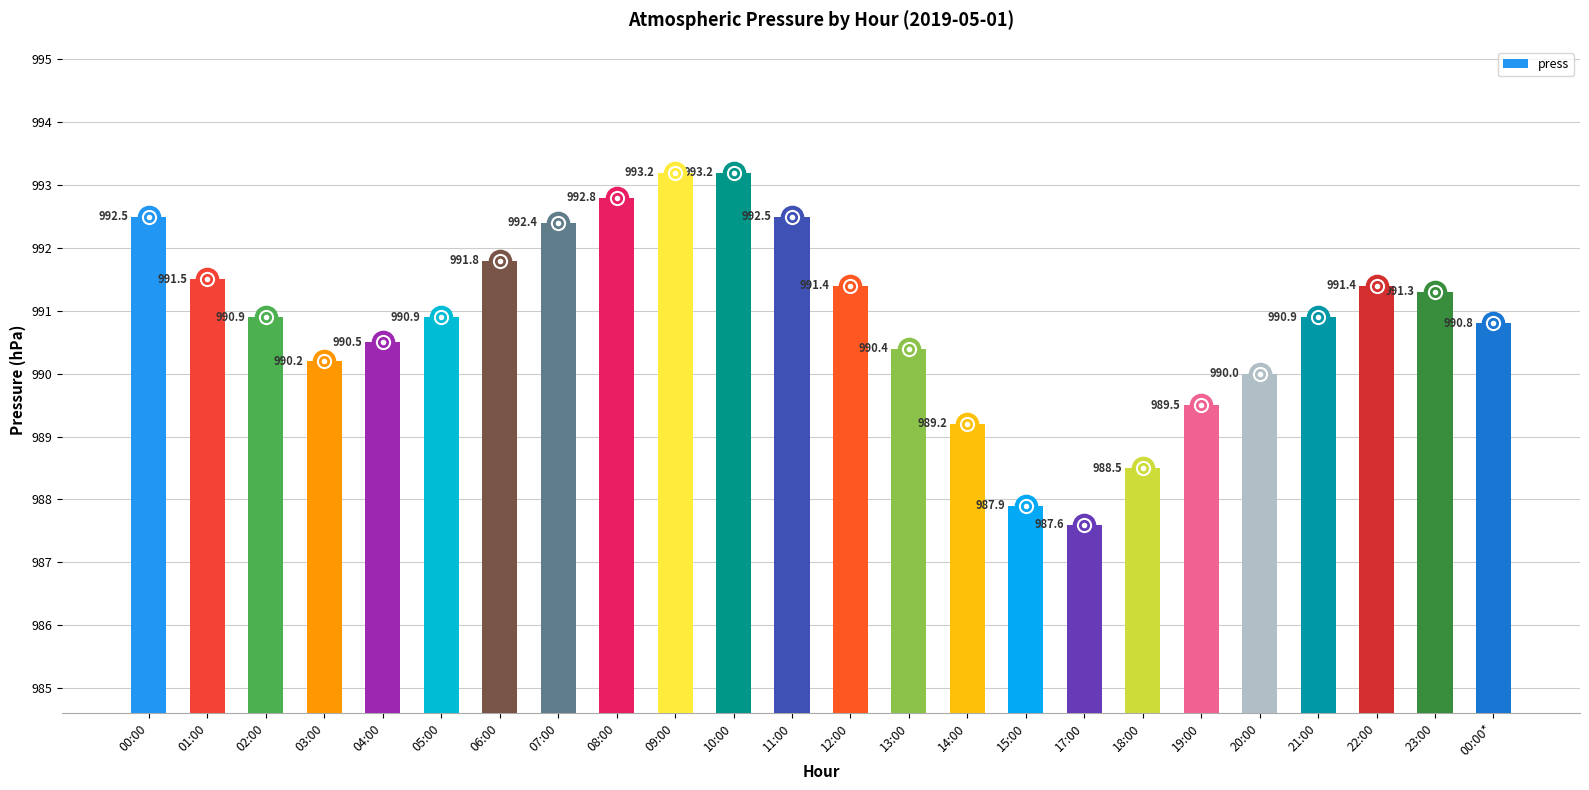

Which has a higher value, 20:00 or 02:00?

02:00